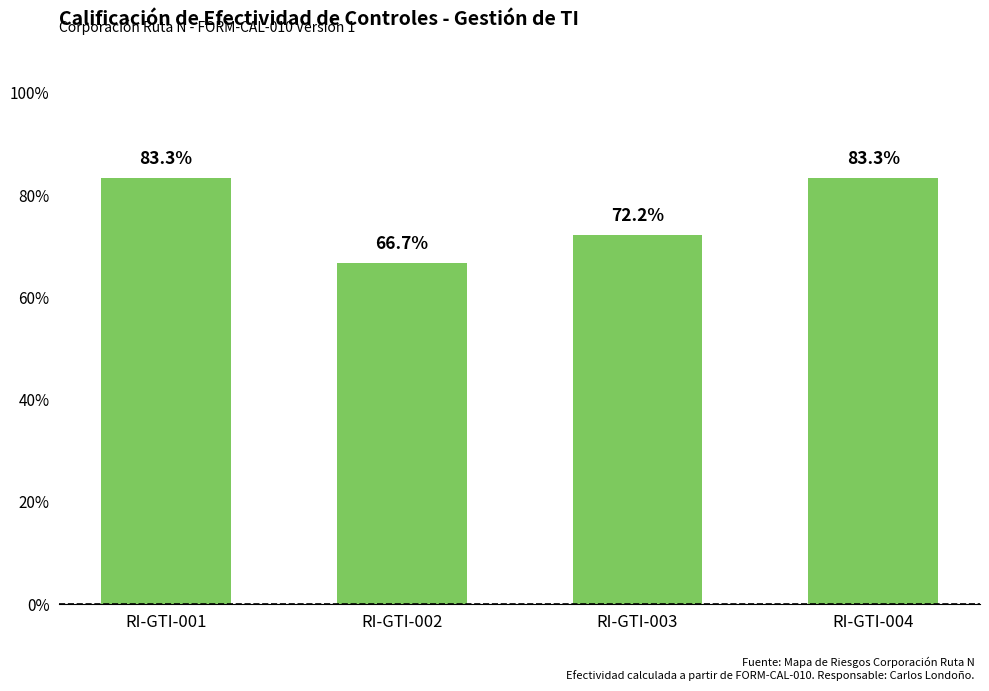

Which has a higher value, RI-GTI-003 or RI-GTI-002?

RI-GTI-003